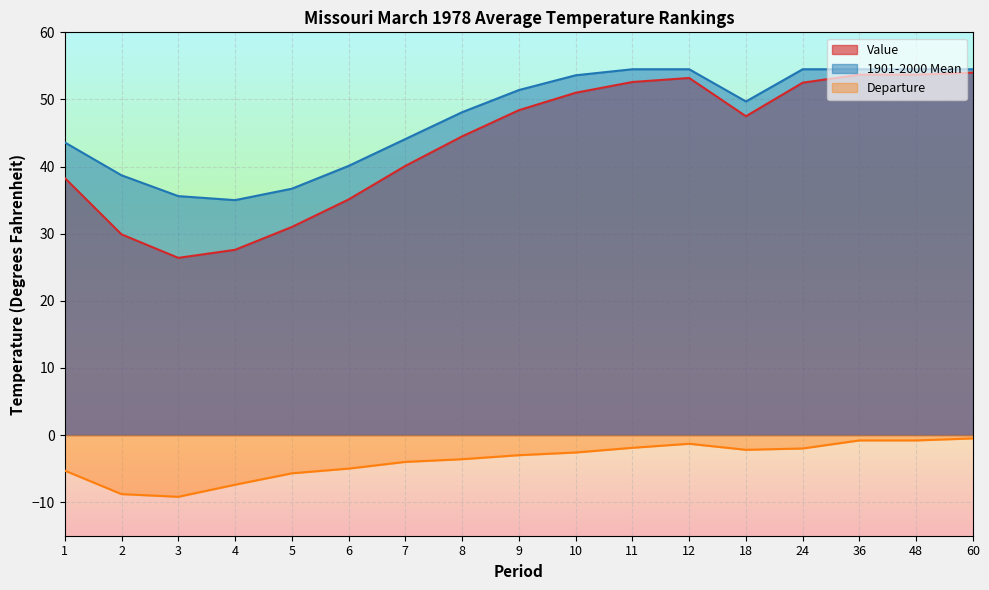

True or false: Departure and 1901-2000 Mean cross at least once.

False